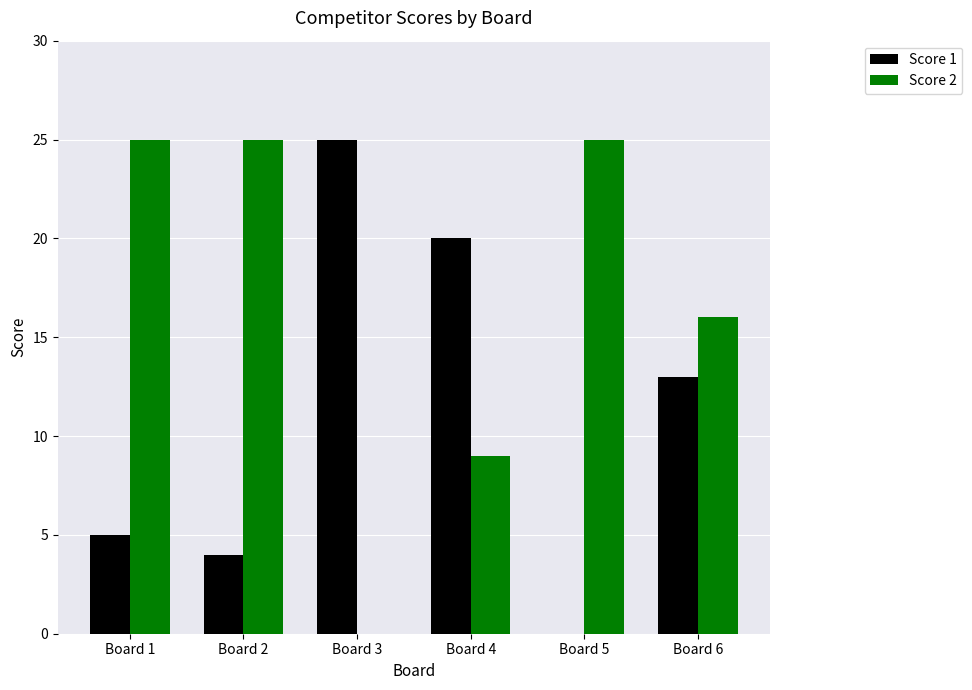

How many Score 2 values are between 9 and 25?

5